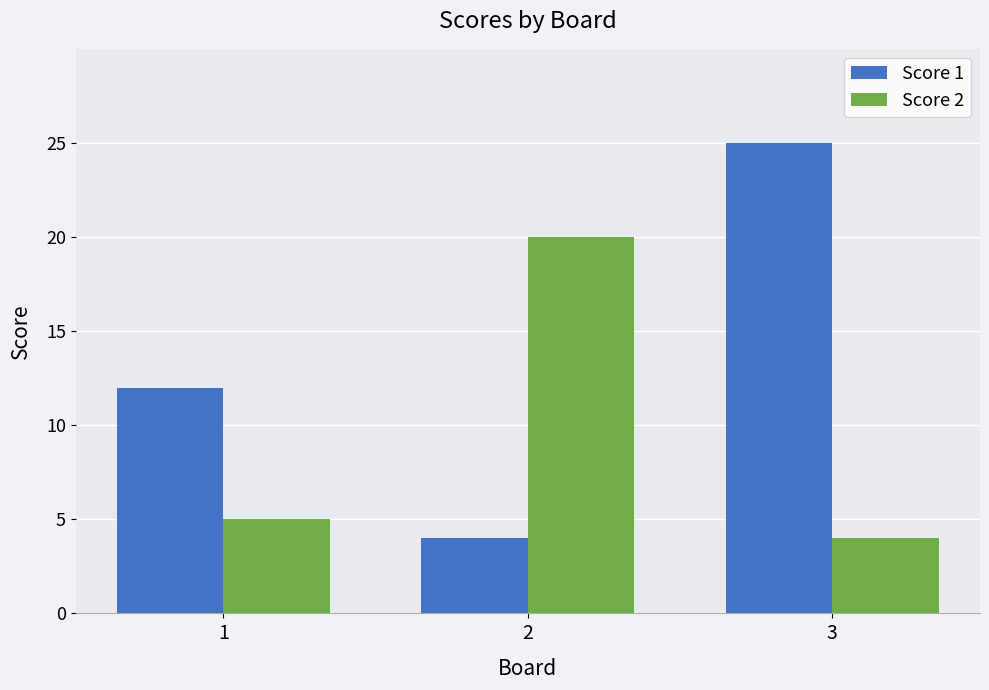

What value does the Score 1 series have at 2, to the nearest 5?

5